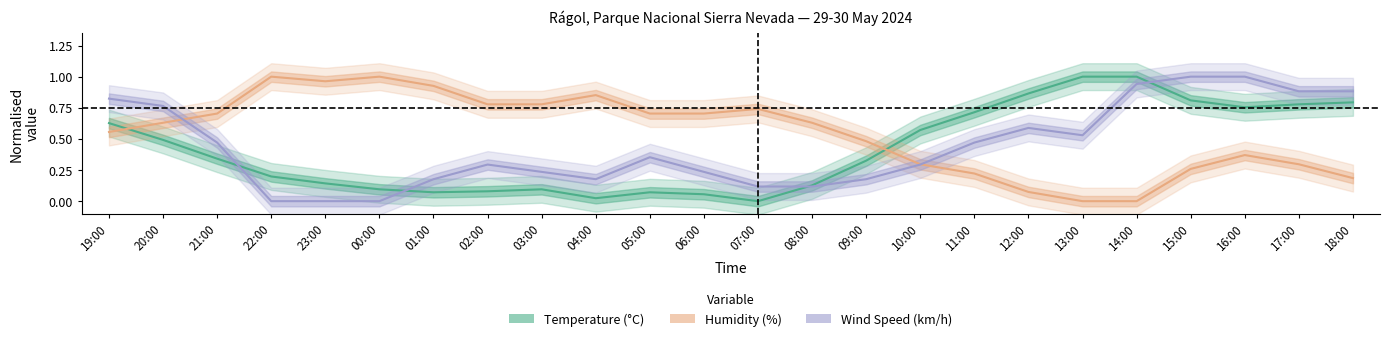

How many values in Temperature (°C) are above zero?

23